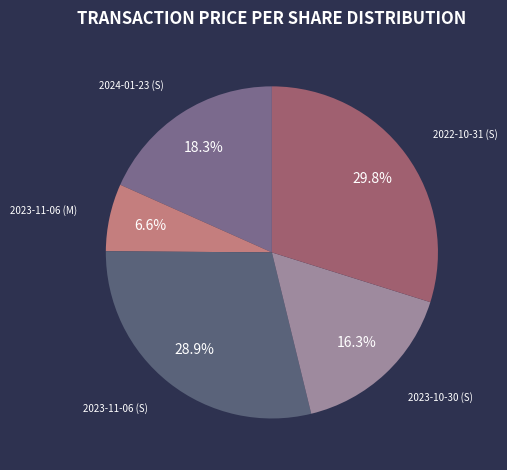

How many segments does this pie chart have?

5